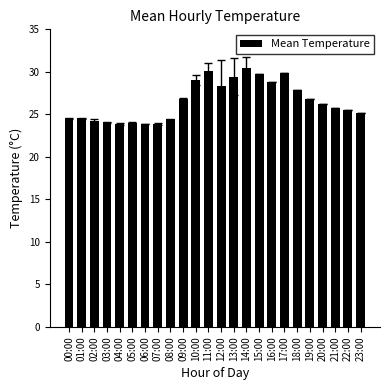

What is the smallest value displayed?

23.9